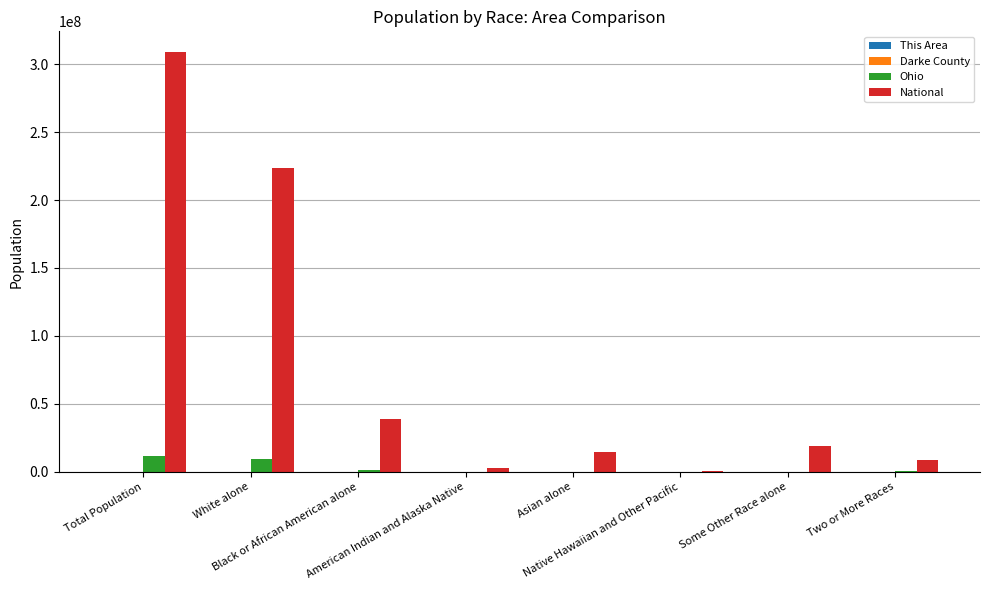

Which series has the largest total across all categories?

National